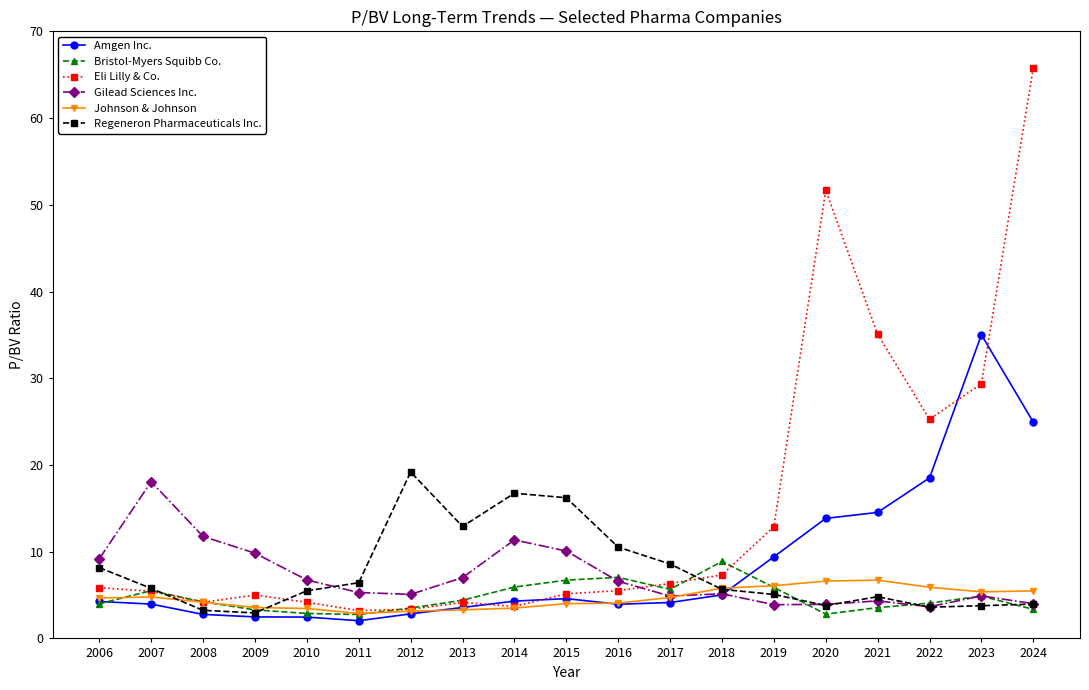

How many series are shown in this chart?

6